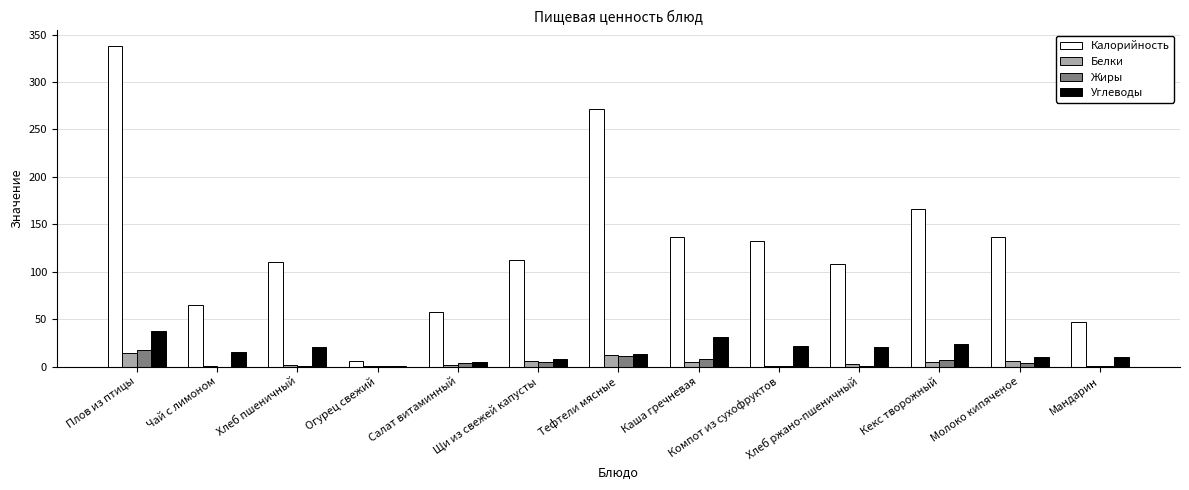

Which series has the largest range (max minus min)?

Калорийность